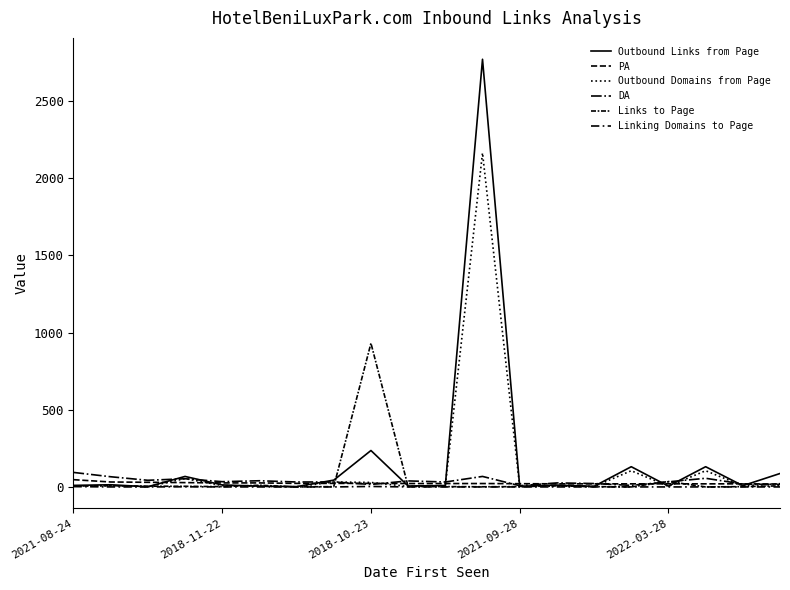

Does the chart have visible grid lines?

No